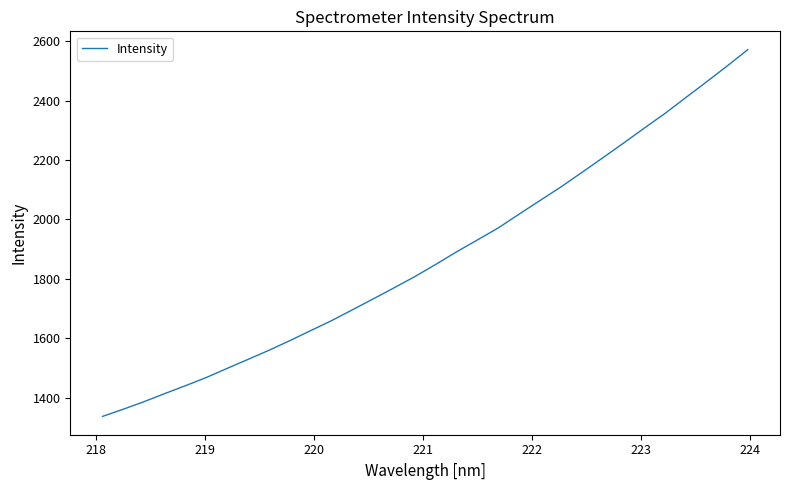

What is the minimum value shown in the chart?

1337.8